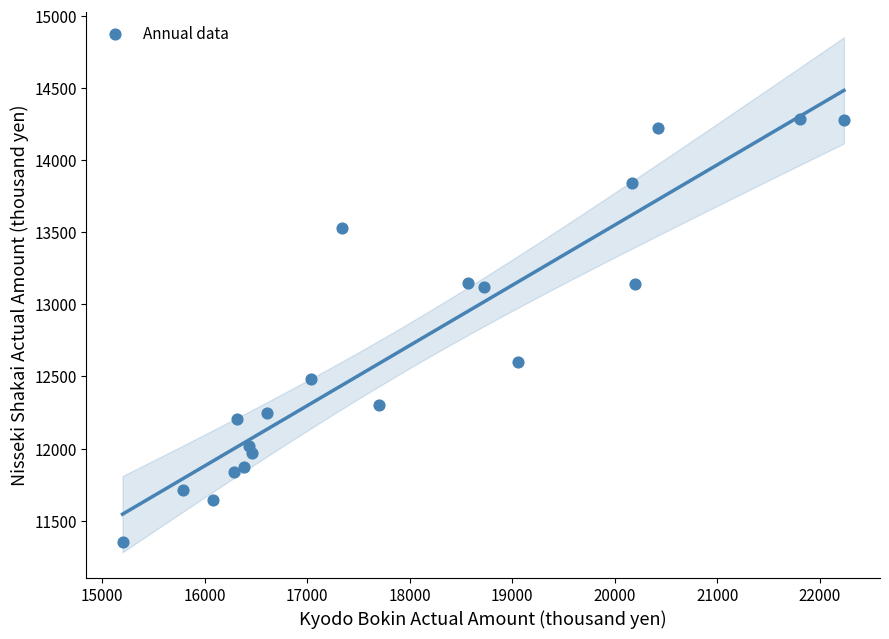

What is the range of X values (max minus min)?

7035